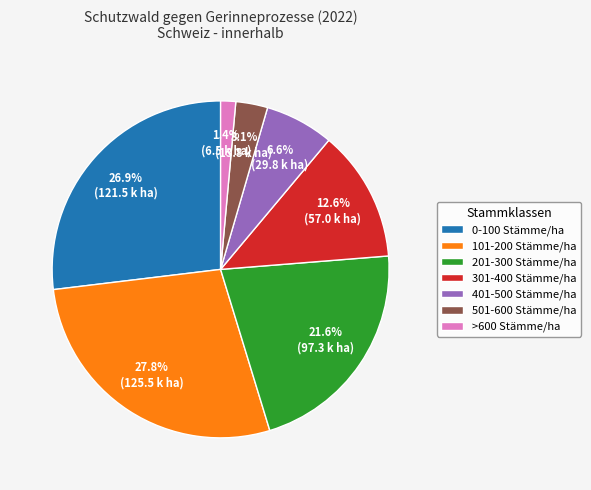

To the nearest percent, what portion does 201-300 Stämme/ha represent?

22%